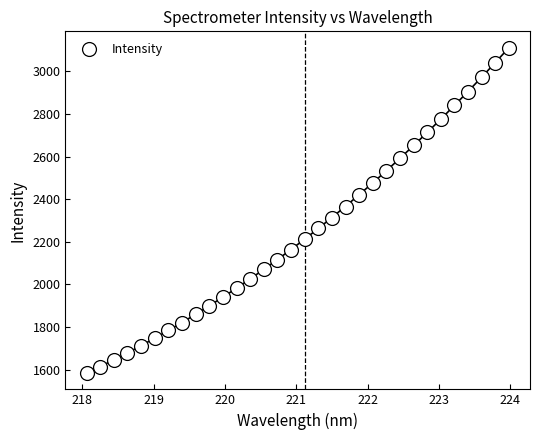

What is the range of X values (max minus min)?

5.9